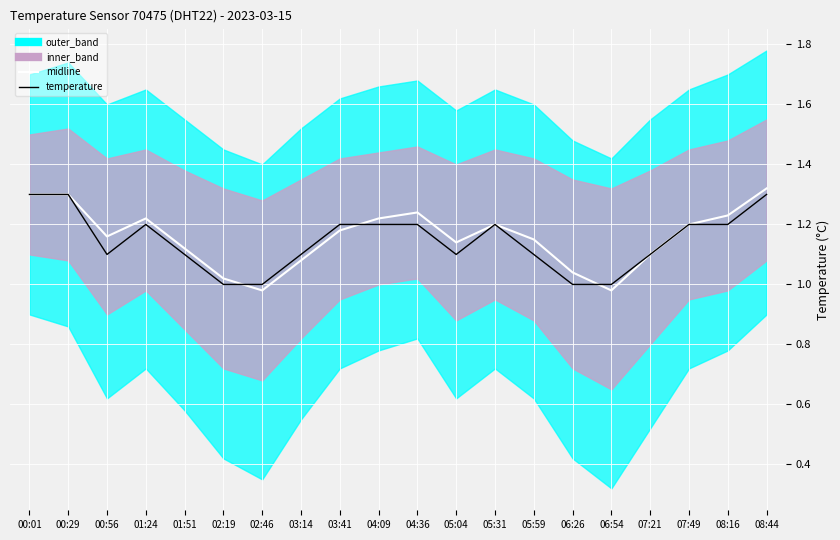

What is the difference between the second highest and second lowest values in the temperature series?

0.3